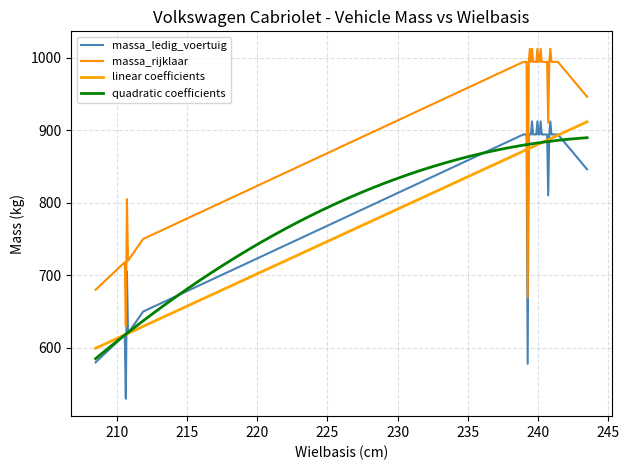

True or false: massa_ledig_voertuig and massa_rijklaar intersect in this chart.

False